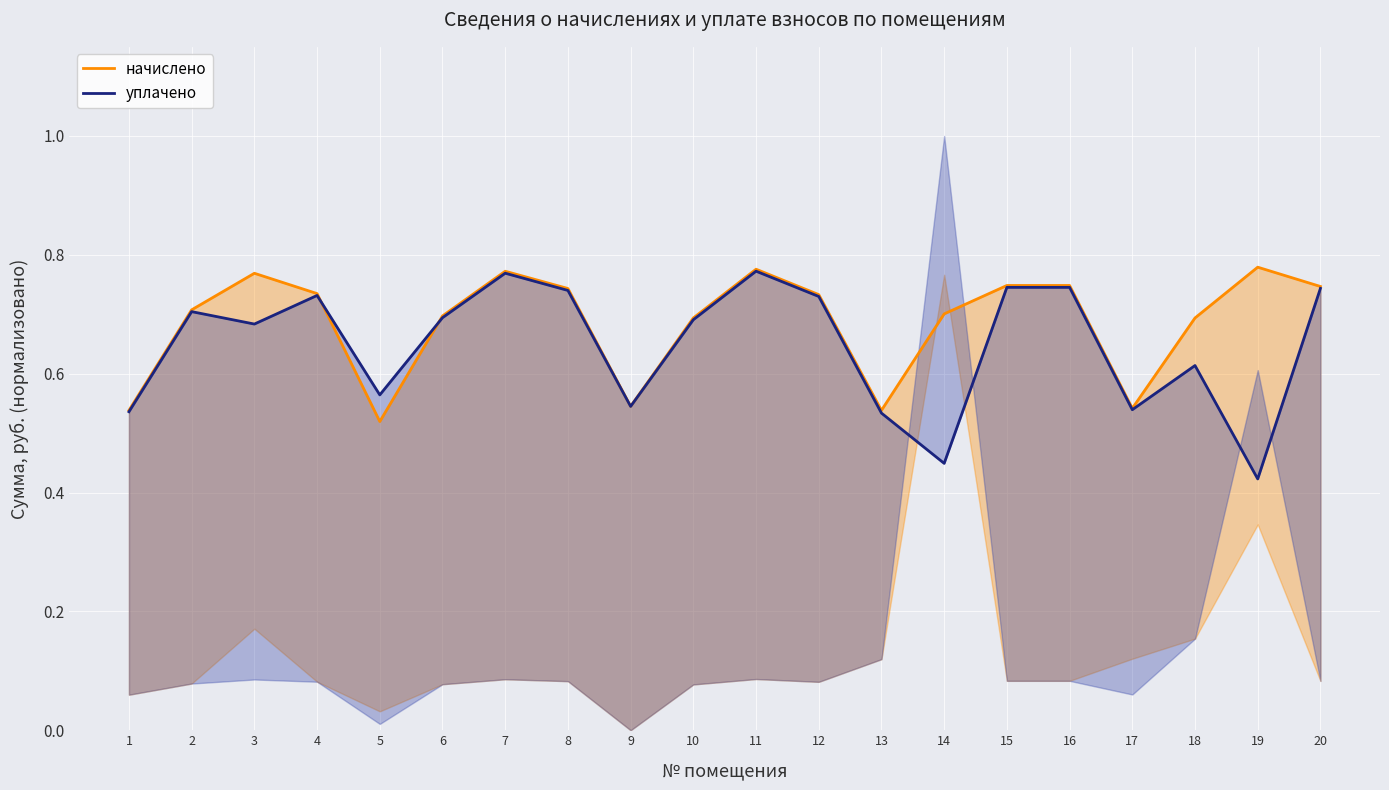

What are all the series names shown in the legend?

начислено, уплачено